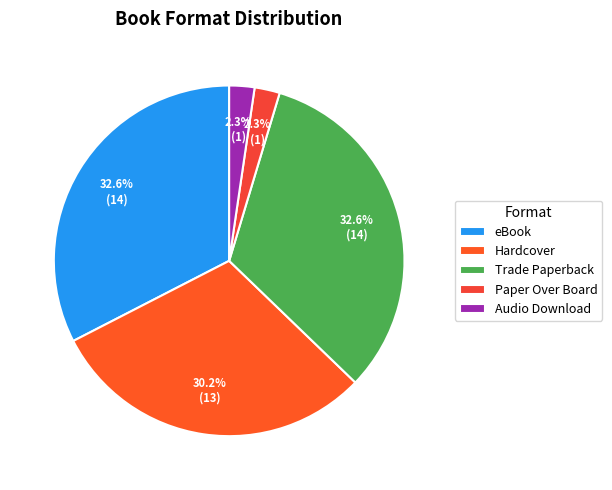

Between eBook and Audio Download, which is larger?

eBook